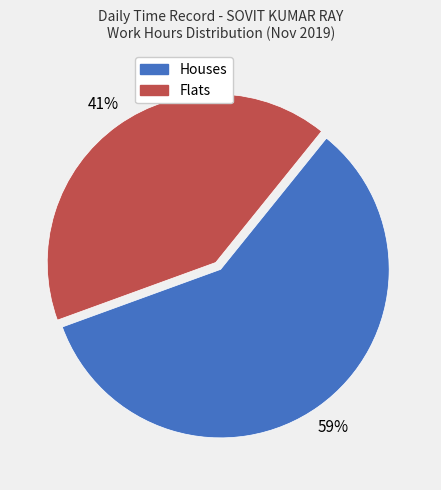

Does any single category account for the majority?

Yes